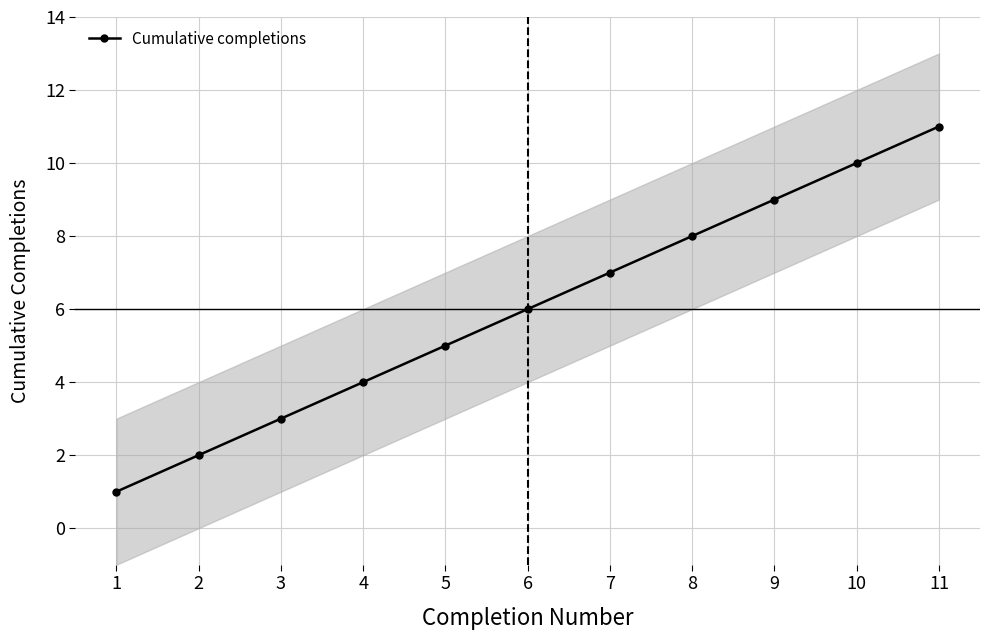

Reading left to right, transcribe all the data shown in this chart.

1	2	3	4	5	6	7	8	9	10	11